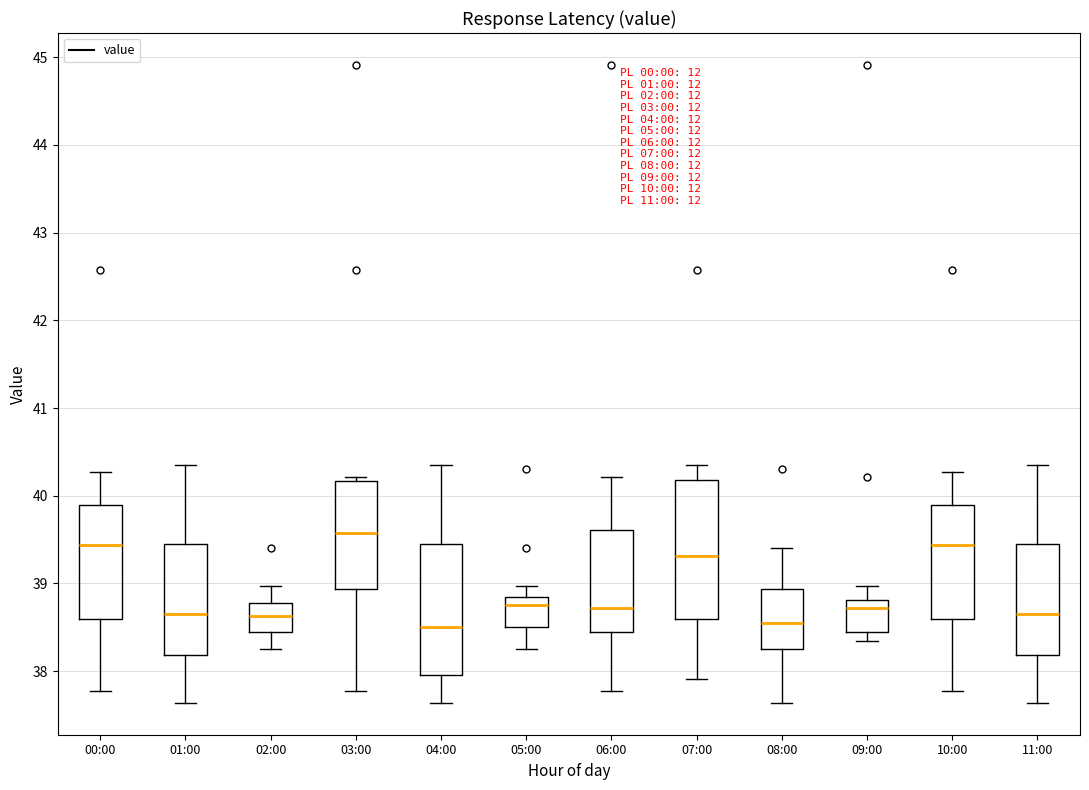

Reading left to right, read every box against the y-axis: the position of its median line, the range the box covers, and the ends of its whiskers. The values are not printed on the chart, so give them approximately, as read against the axis.

00:00: median 39.4, box 38.6 to 39.9, whiskers 37.8 to 40.3
01:00: median 38.7, box 38.2 to 39.5, whiskers 37.6 to 40.4
02:00: median 38.6, box 38.4 to 38.8, whiskers 38.3 to 39.0
03:00: median 39.6, box 38.9 to 40.2, whiskers 37.8 to 40.2 (just above the box's upper edge)
04:00: median 38.5, box 38.0 to 39.5, whiskers 37.6 to 40.4
05:00: median 38.8, box 38.5 to 38.9, whiskers 38.3 to 39.0
06:00: median 38.7, box 38.4 to 39.6, whiskers 37.8 to 40.2
07:00: median 39.3, box 38.6 to 40.2, whiskers 37.9 to 40.4
08:00: median 38.6, box 38.3 to 38.9, whiskers 37.6 to 39.4
09:00: median 38.7, box 38.4 to 38.8, whiskers 38.3 to 39.0
10:00: median 39.4, box 38.6 to 39.9, whiskers 37.8 to 40.3
11:00: median 38.7, box 38.2 to 39.5, whiskers 37.6 to 40.4